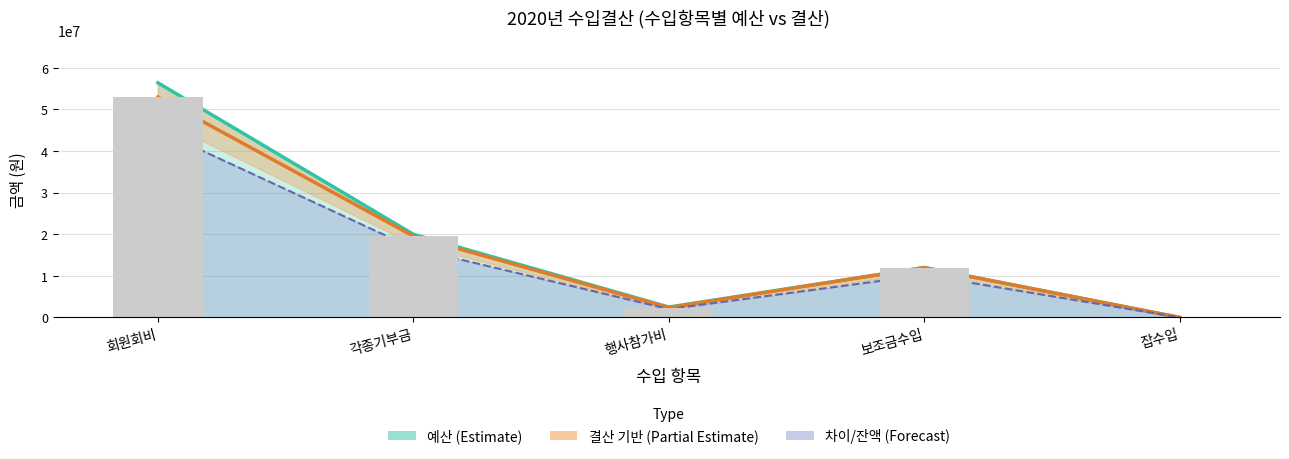

Where is the data nearest to the value 26488974?

각종기부금